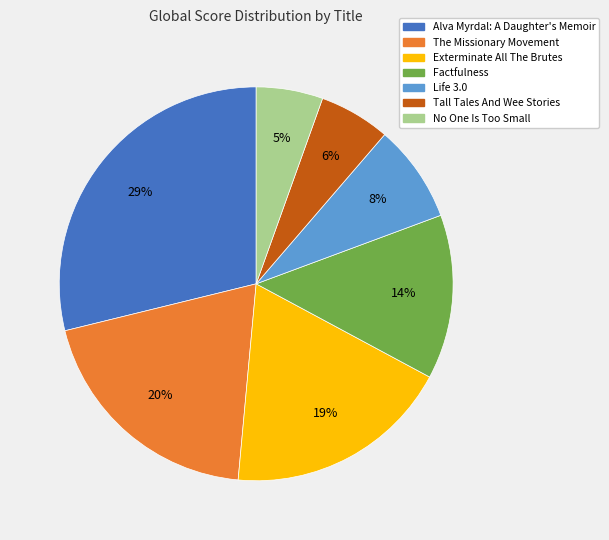

To the nearest percent, what percentage of the pie is Tall Tales And Wee Stories?

6%